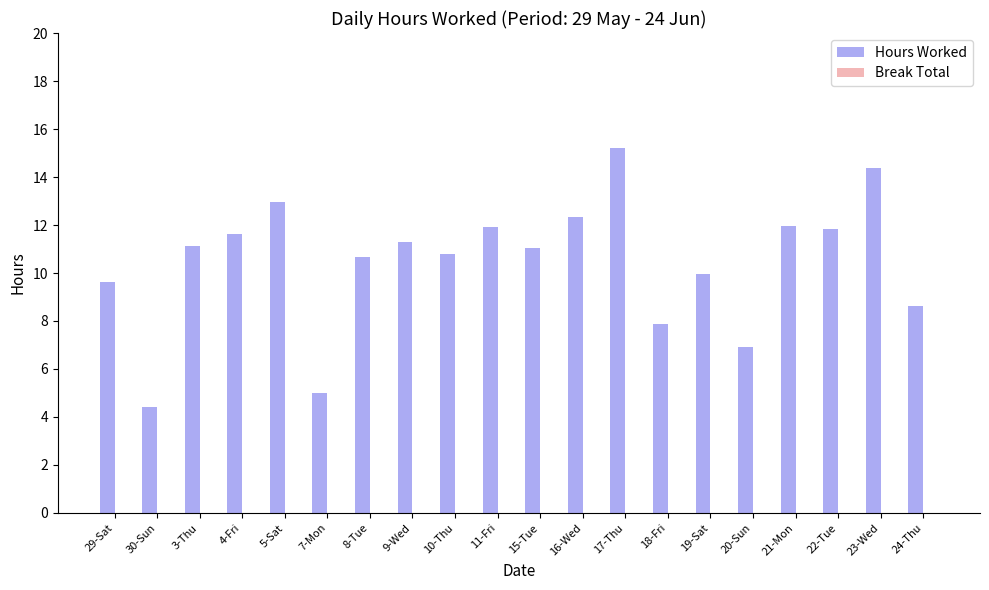

Reading left to right, what are all the values shown in this chart?

9.6	4.4	11.1	11.6	12.9	5.0	10.7	11.3	10.8	11.9	11.1	12.3	15.2	7.9	10.0	6.9	11.9	11.8	14.4	8.6